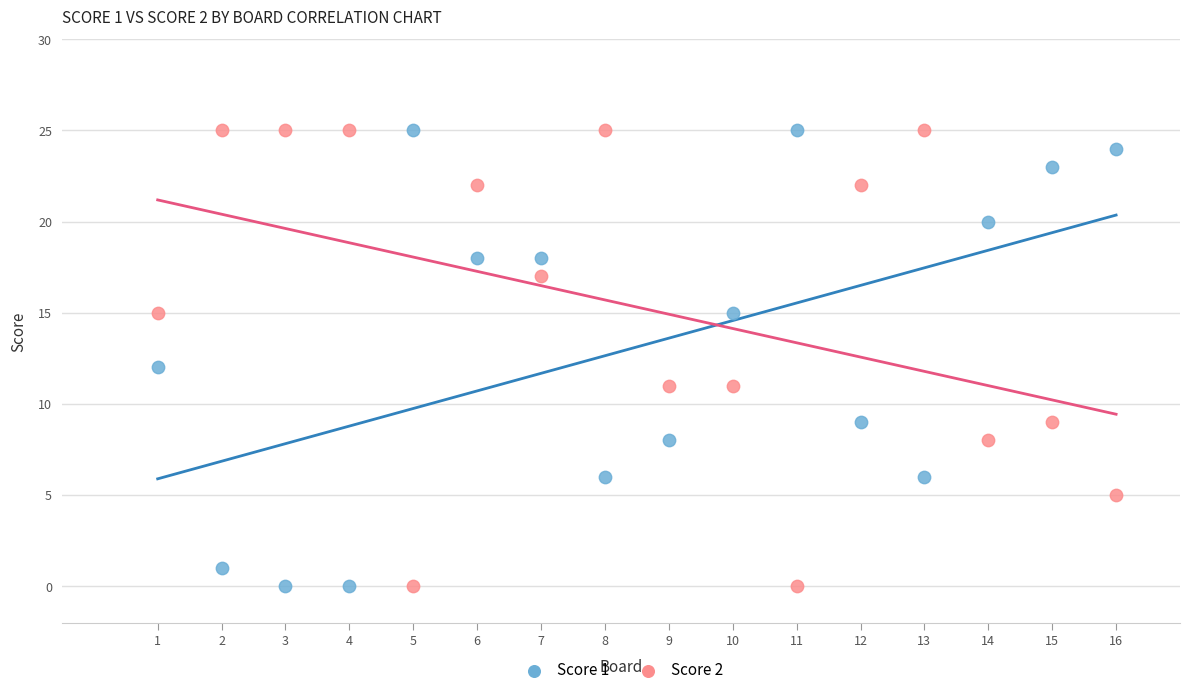

Across all data points, what is the range of X values (max minus min)?

15